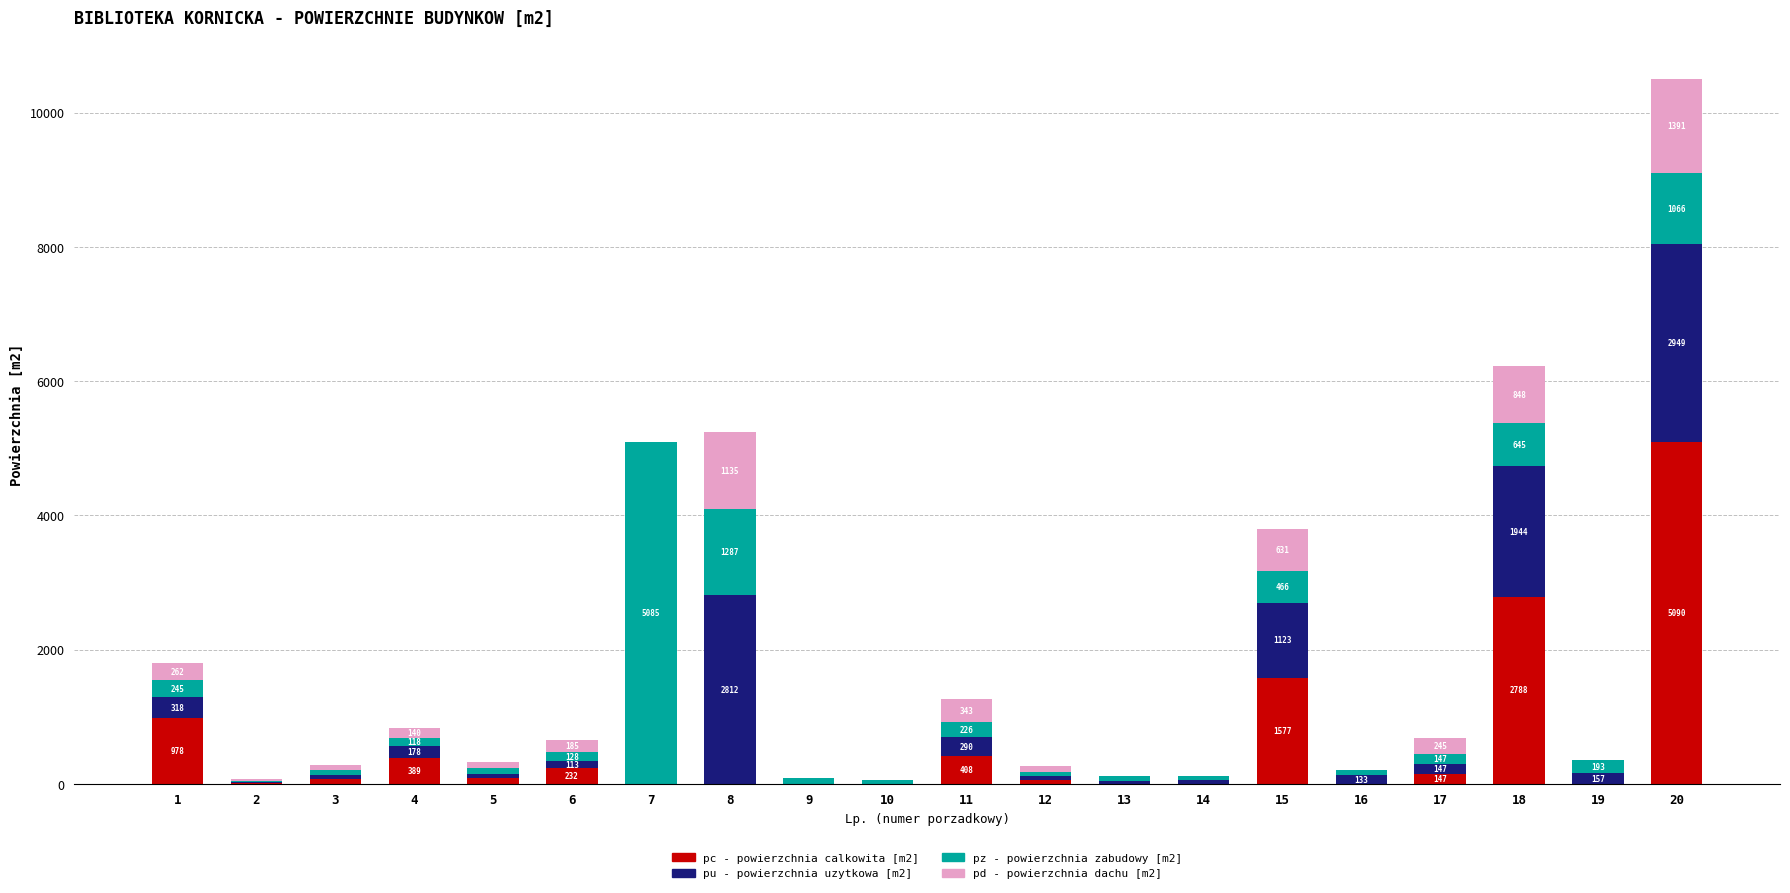

How many values in the pc - powierzchnia calkowita [m2] series exceed 74?

10